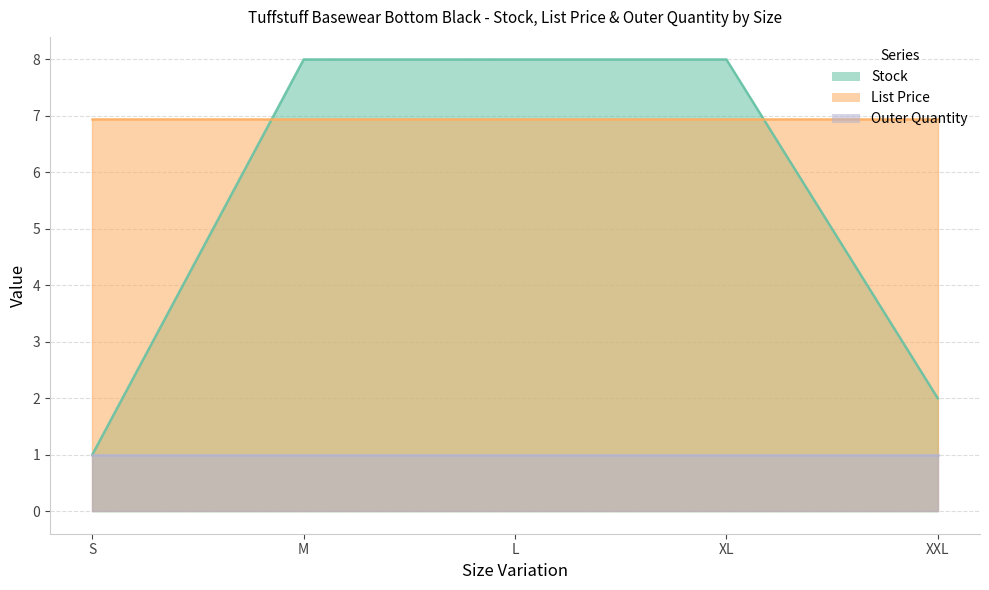

What is the difference between the Stock values at S and M?

7.0